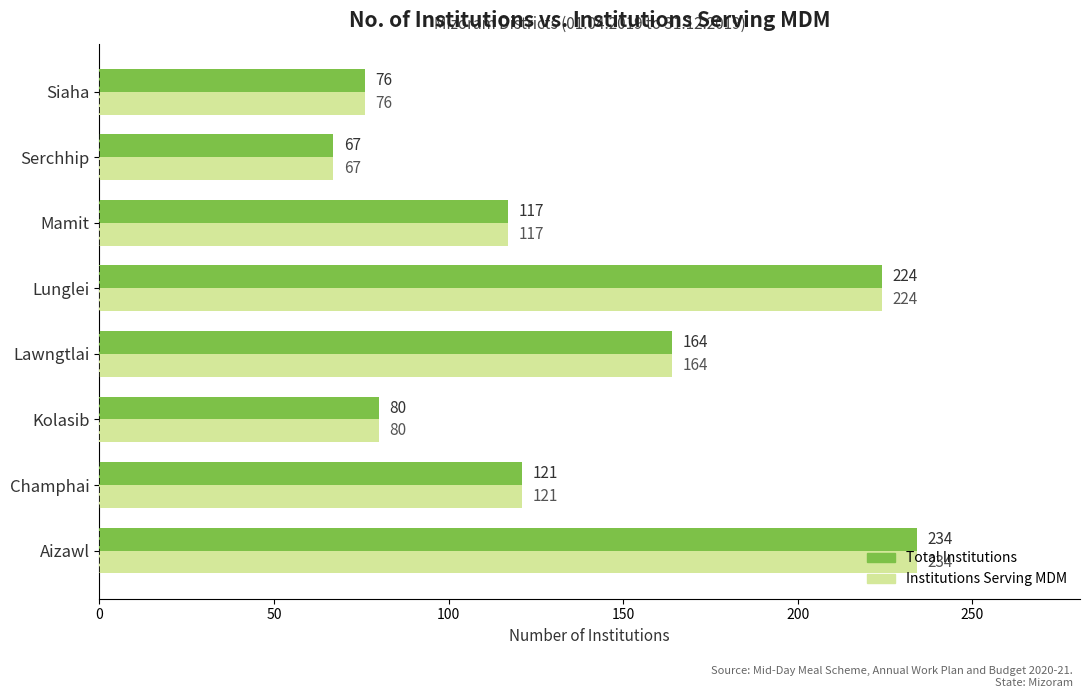

The Institutions Serving MDM series shows 58 at Lawngtlai. True or false?

False